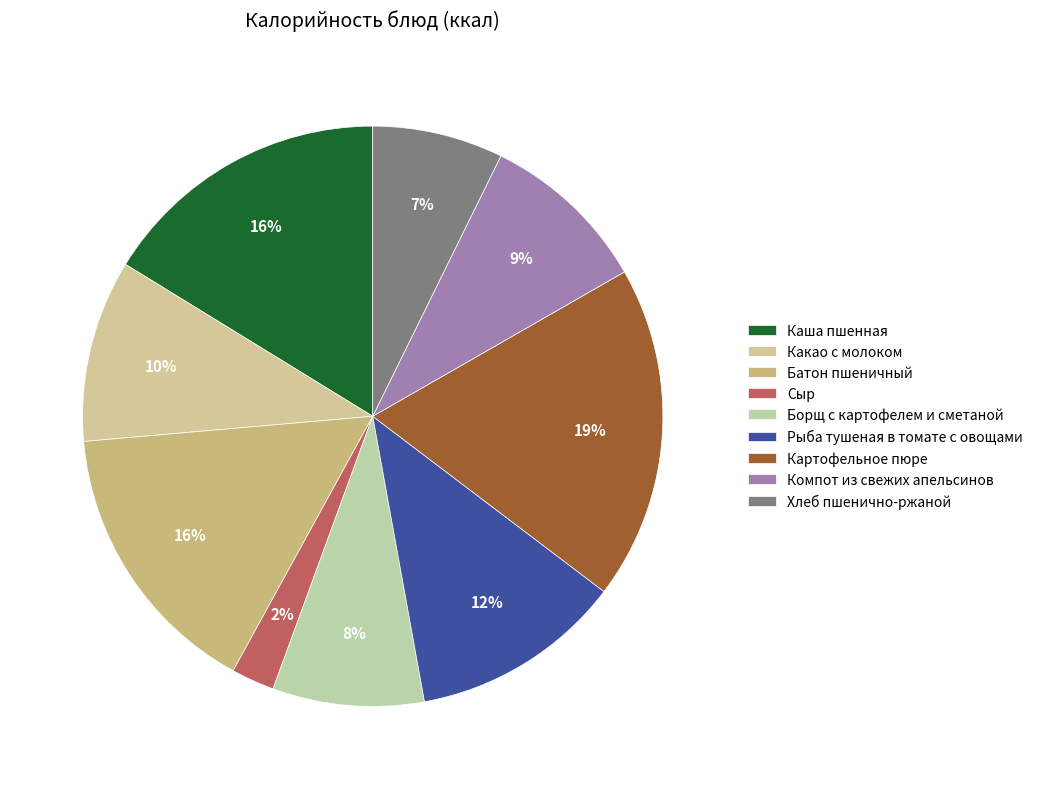

Is the sum of Какао с молоком and Борщ с картофелем и сметаной greater than half?

No